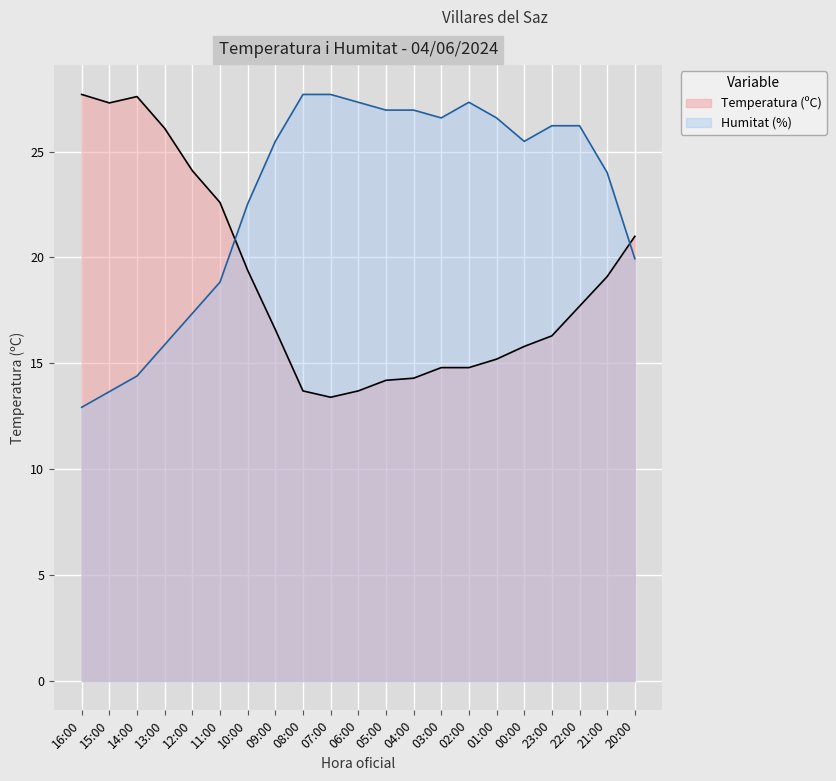

The value of Humitat (%) at 16:00 is 12.9. True or false?

True